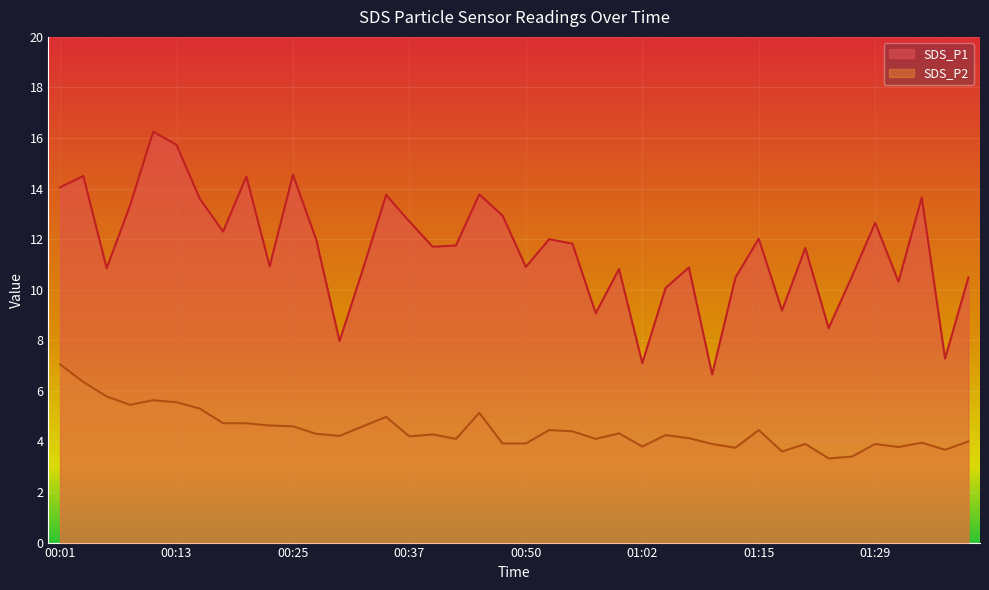

Where is the first local minimum for SDS_P2?

00:08